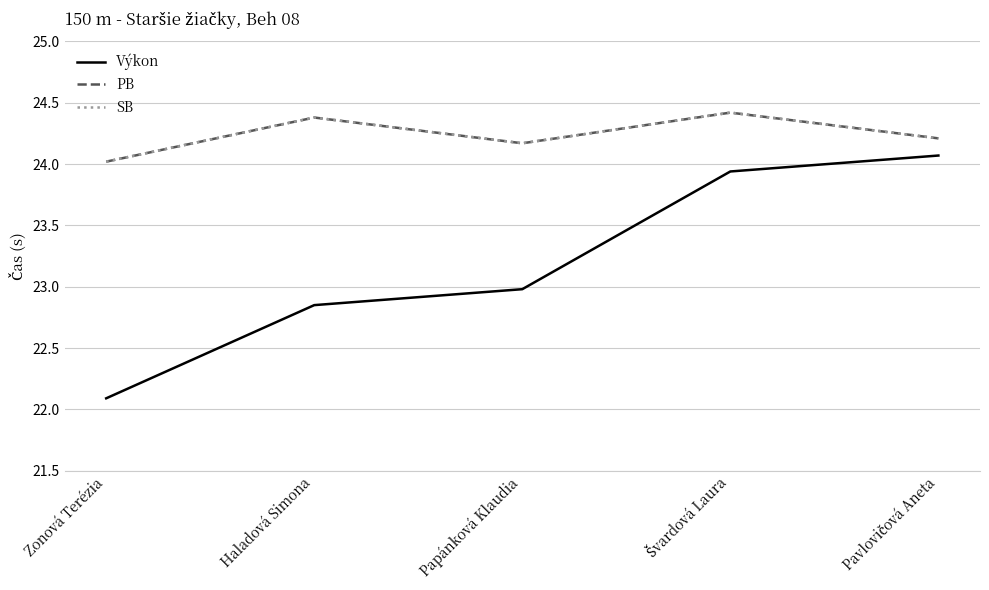

What is the sum of all SB values?

121.2